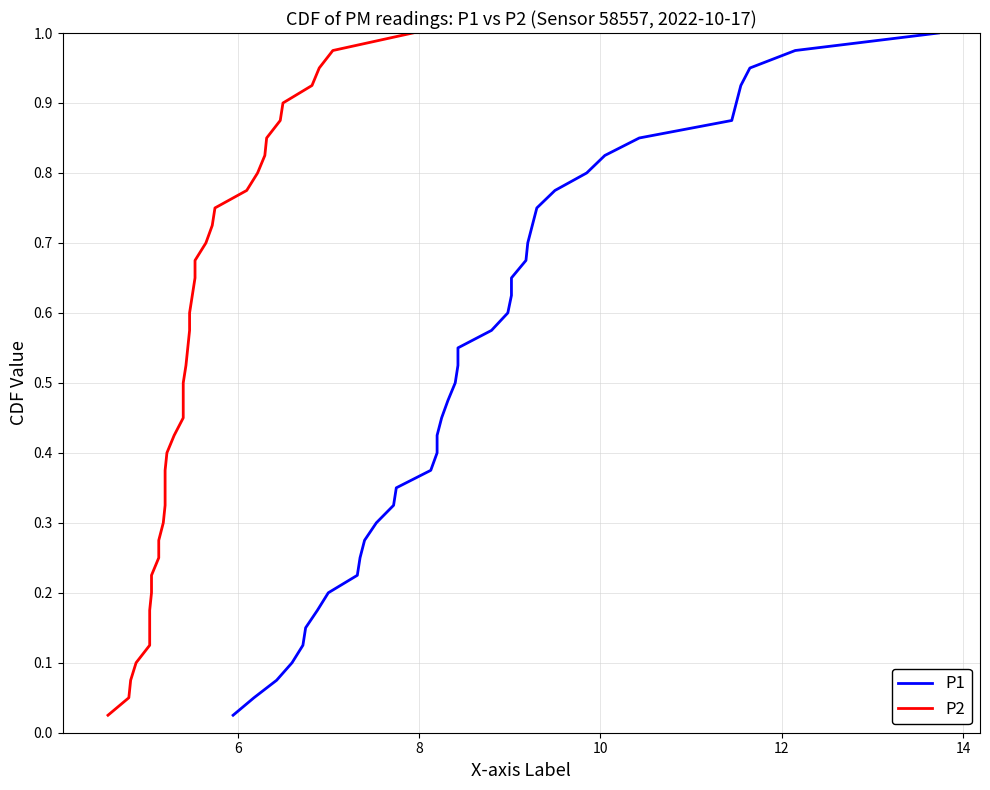

Which series has the largest total across all categories?

P1